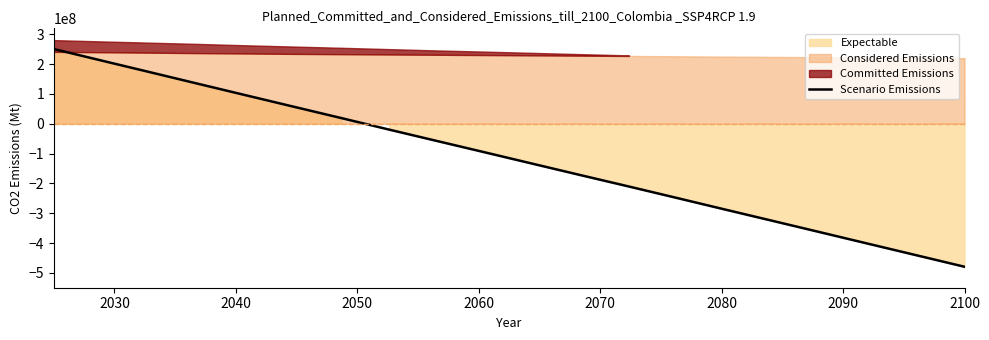

What is the highest value of the Scenario Emissions series?

250594000.0